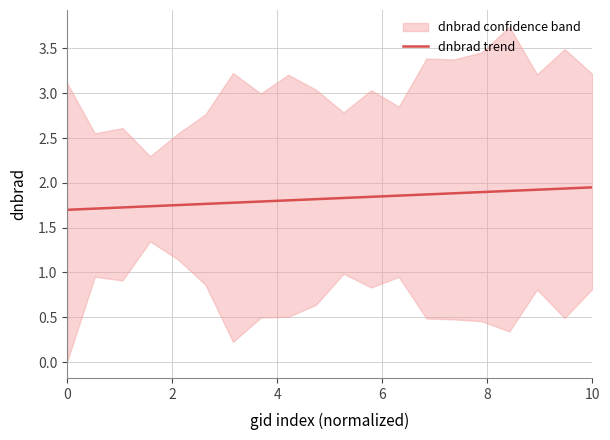

What is the minimum value for dnbrad trend?

1.7